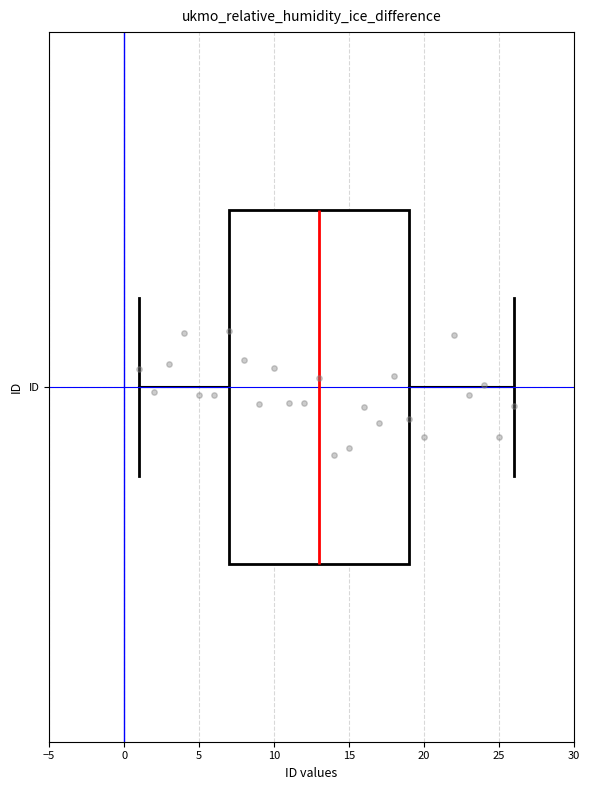

Where is the right edge of the box for ID on the x-axis? The values are not printed on the chart, so give them approximately, as read against the axis.

19